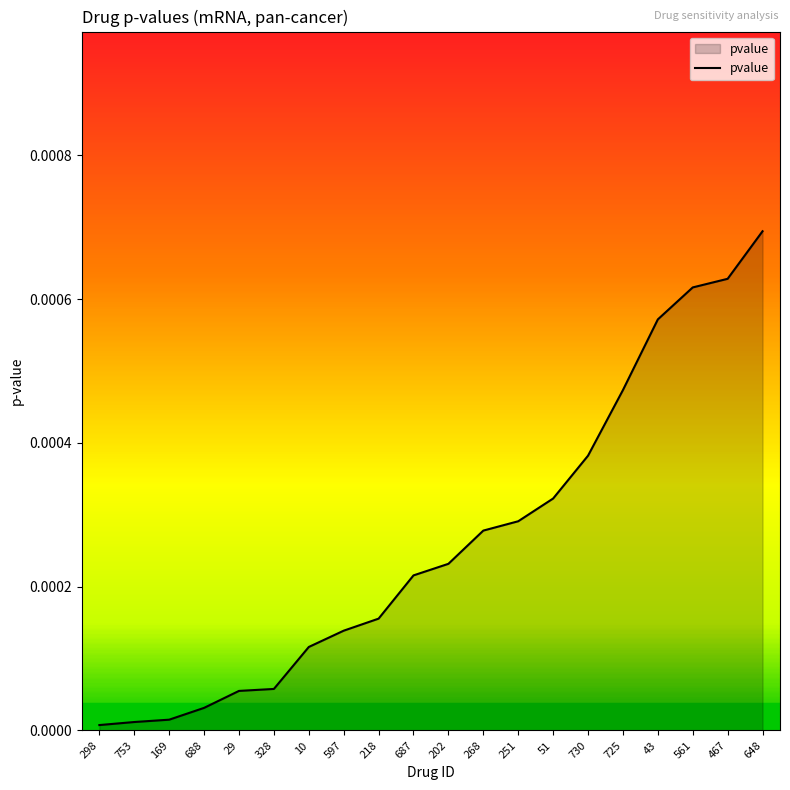

Between 202 and 597, which is larger?

202